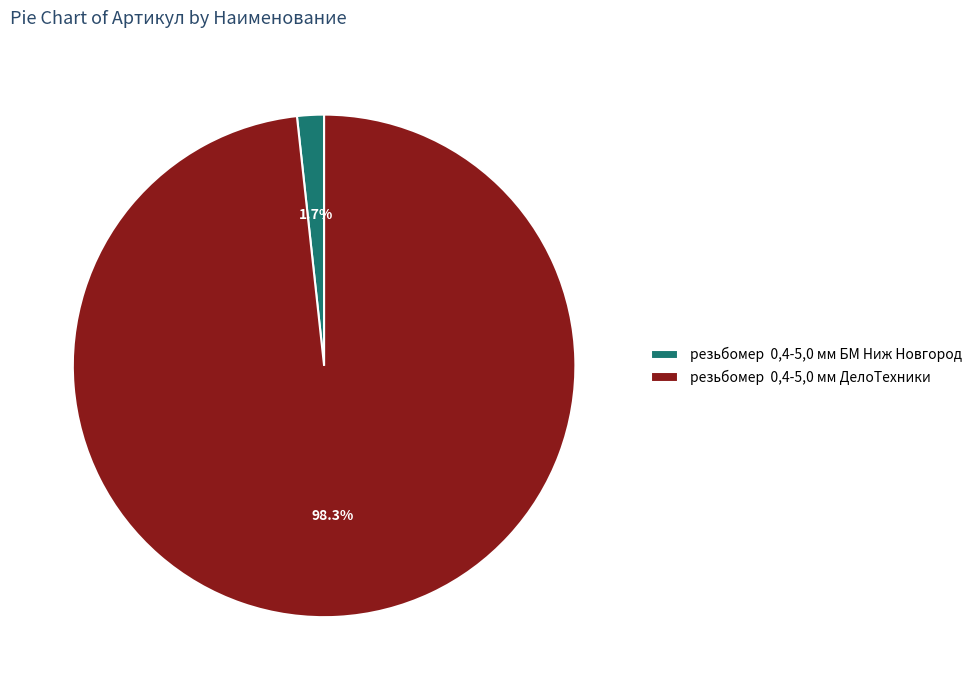

To the nearest percent, what is the difference between the largest and smallest slice percentages?

97%